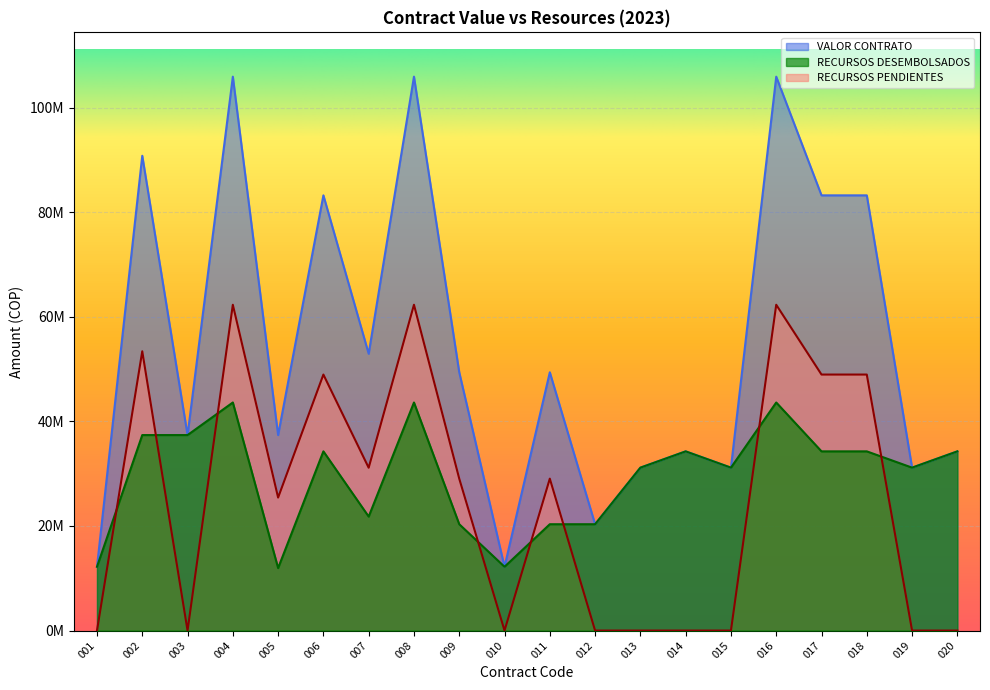

What is the difference between the maximum and second lowest values in the VALOR CONTRATO series?

93725653